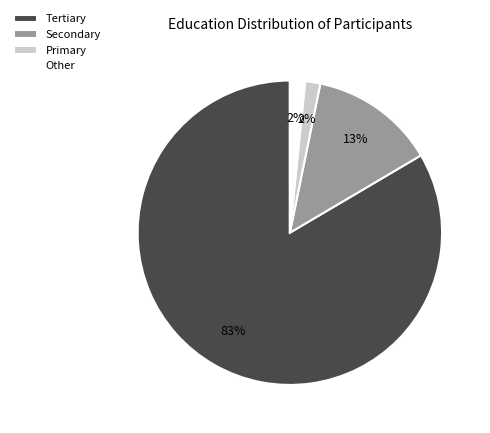

Which slice is the largest?

Tertiary